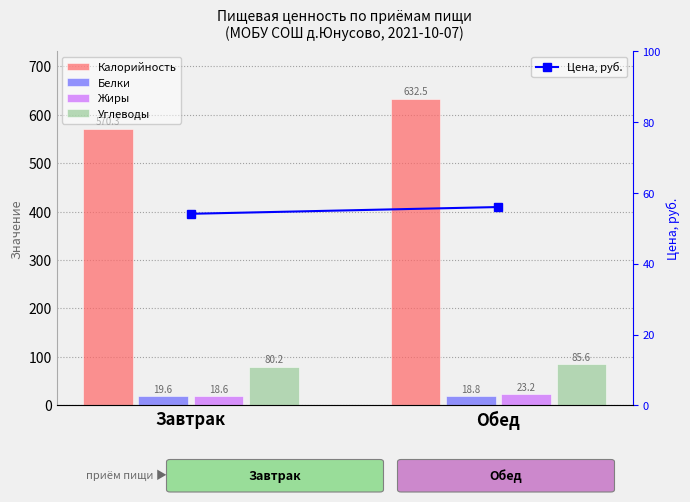

Reading left to right, extract all data points from this chart.

Калорийность: Завтрак=570.3	Обед=632.5
Белки: Завтрак=19.6	Обед=18.8
Жиры: Завтрак=18.6	Обед=23.2
Углеводы: Завтрак=80.2	Обед=85.6
Цена, руб.: Завтрак=54.1	Обед=56.1